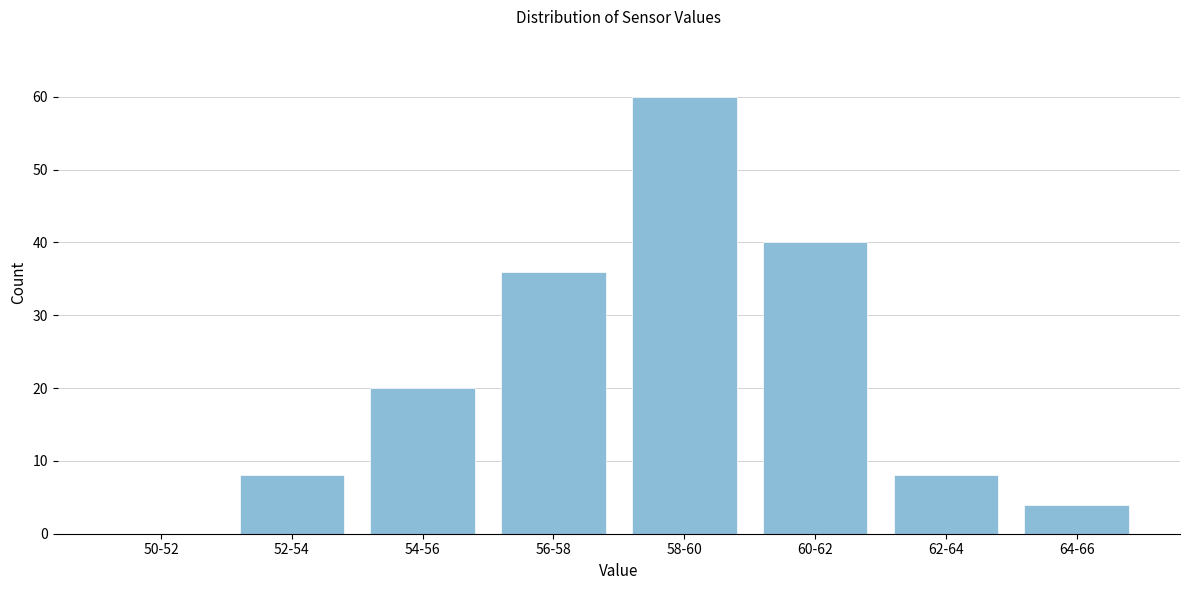

Reading left to right, list all the values displayed in this chart.

50-52=0	52-54=8	54-56=20	56-58=36	58-60=60	60-62=40	62-64=8	64-66=4